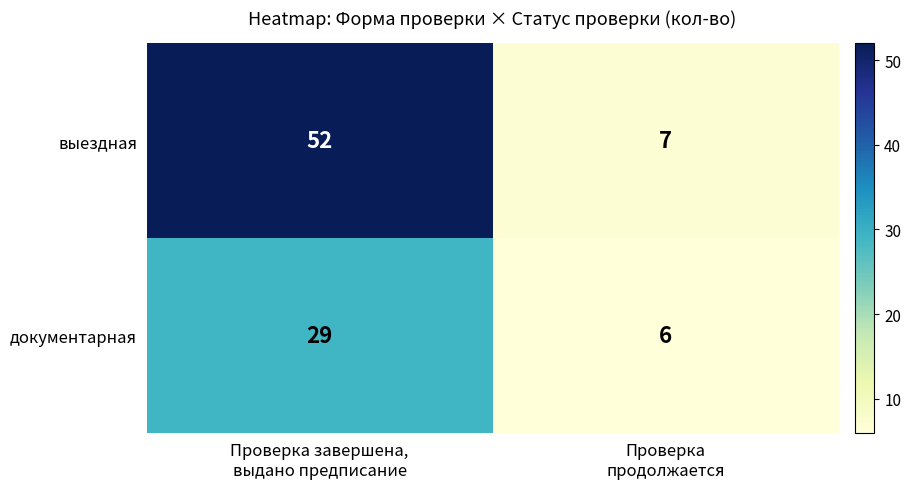

What is the minimum value shown in the chart?

6